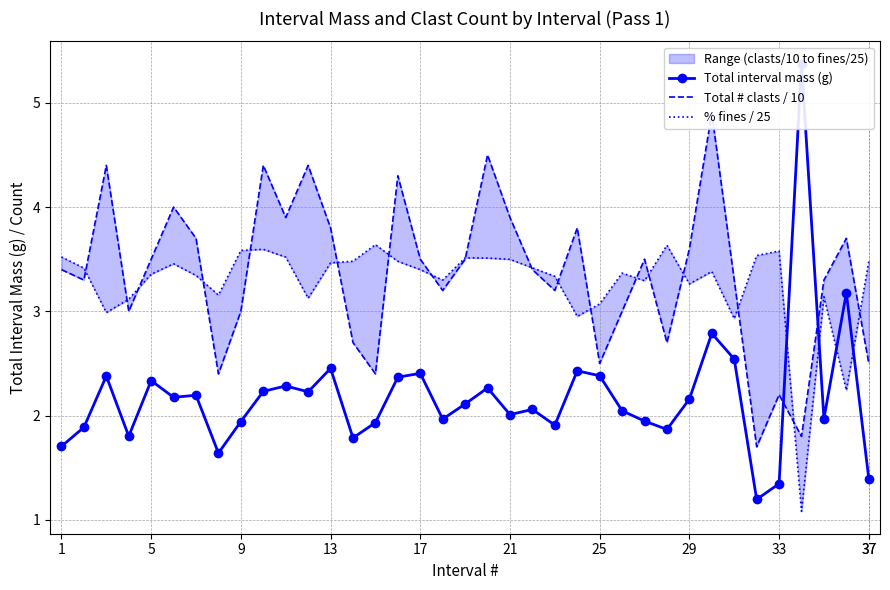

In Total interval mass (g), how many points are higher than both neighbors (excluding endpoints)?

12